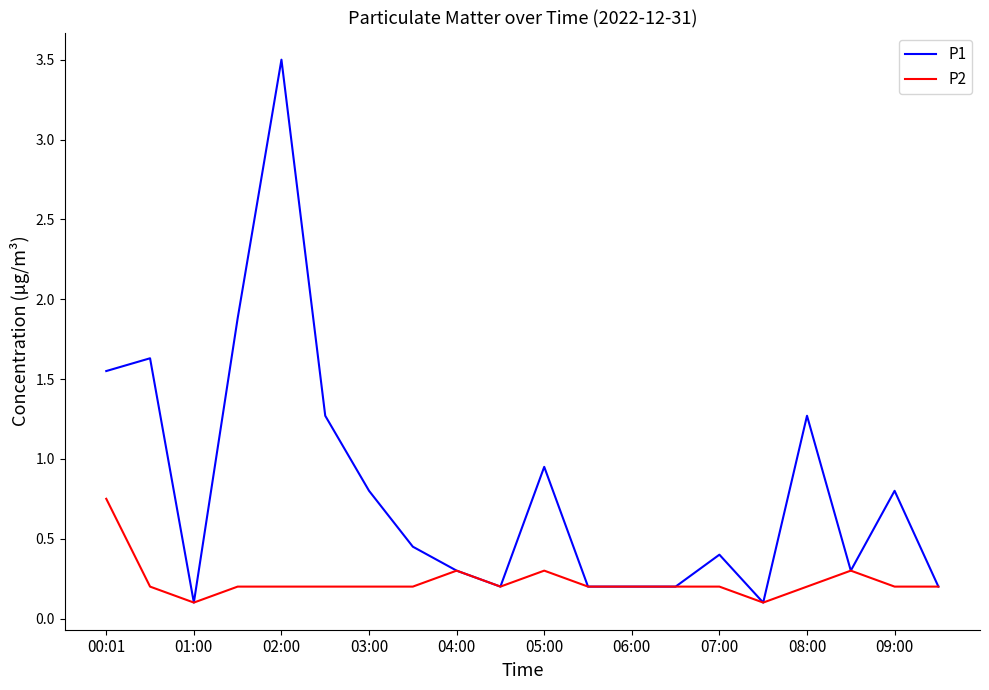

What is the greatest value displayed?

3.5